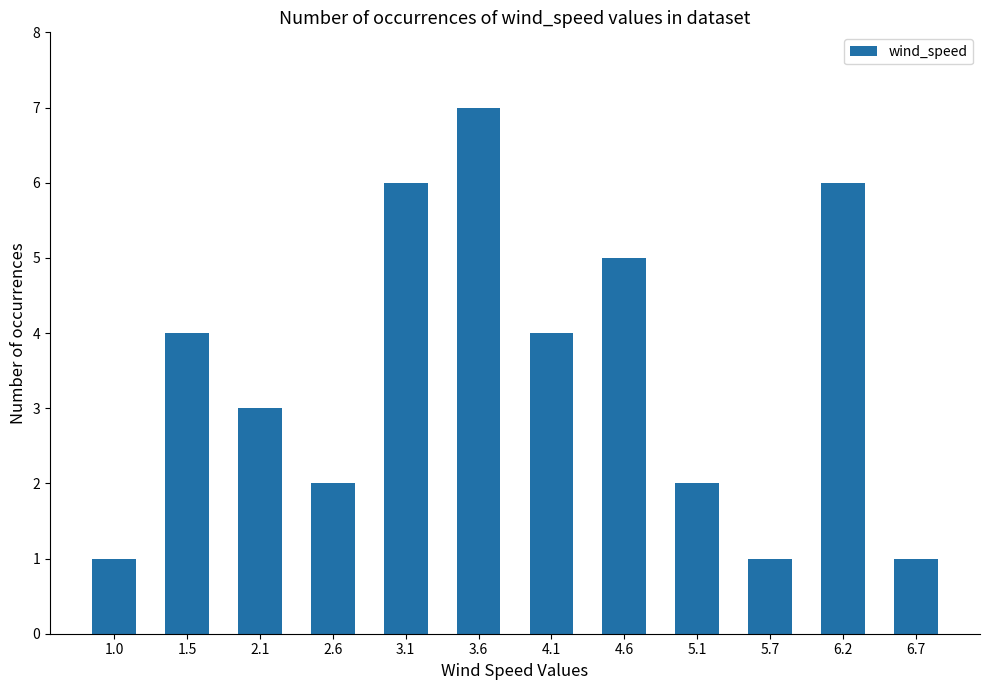

What is the label of the 3rd bar from the right?

5.7